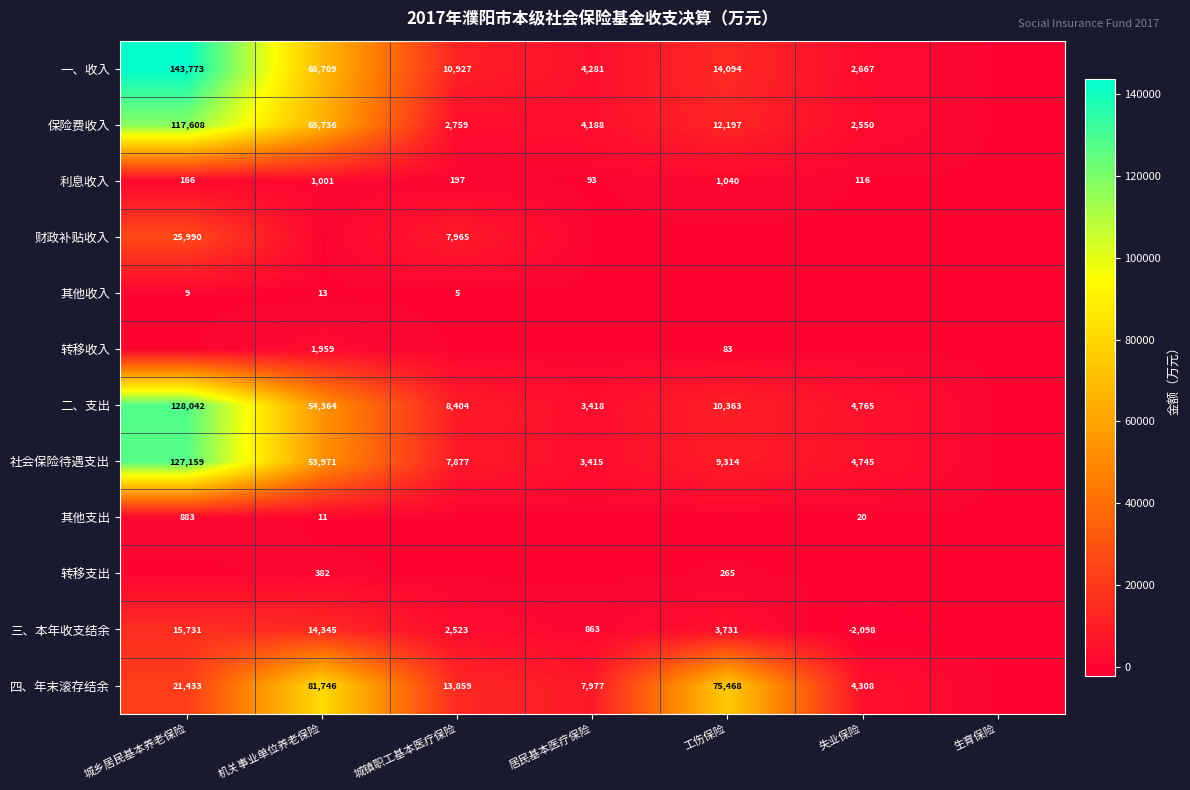

The value of 其他支出 at 城乡居民基本养老保险 is 1484. True or false?

False